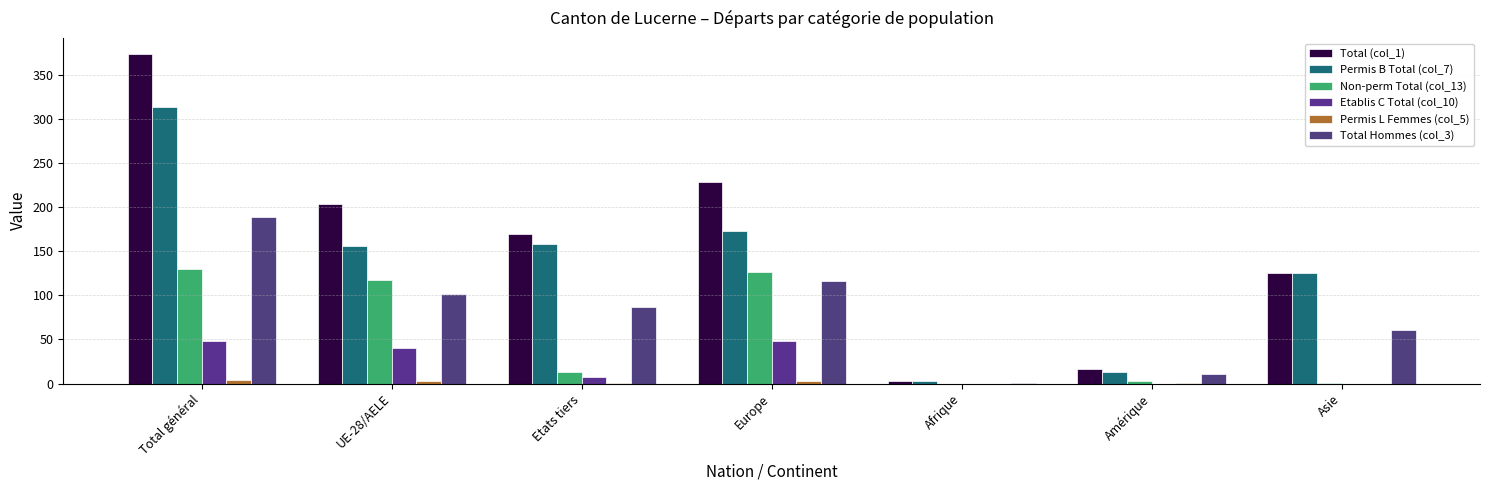

What value does the Total (col_1) series have at Asie, to the nearest 5?

125